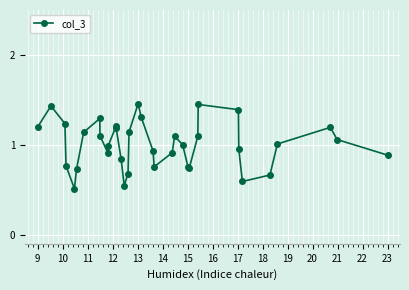

How many points are higher than both their immediate neighbors (excluding endpoints)?

7